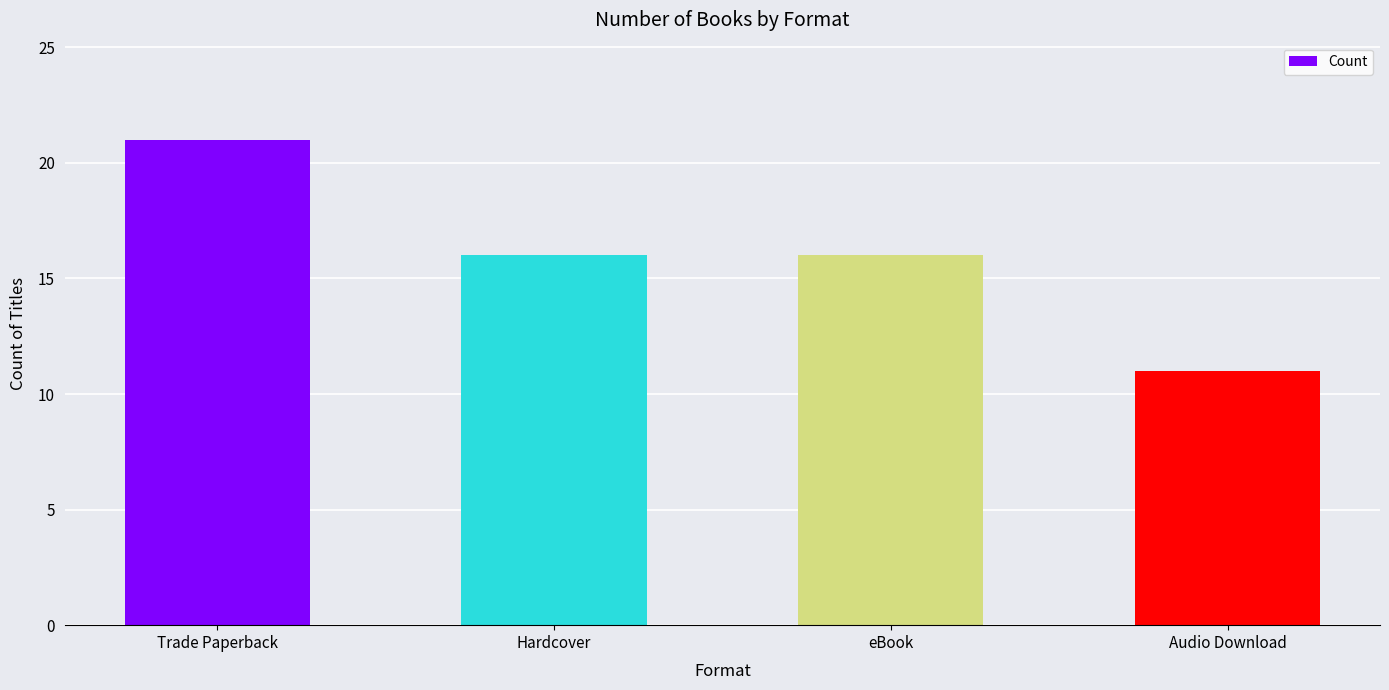

What is the minimum value shown in the chart?

11